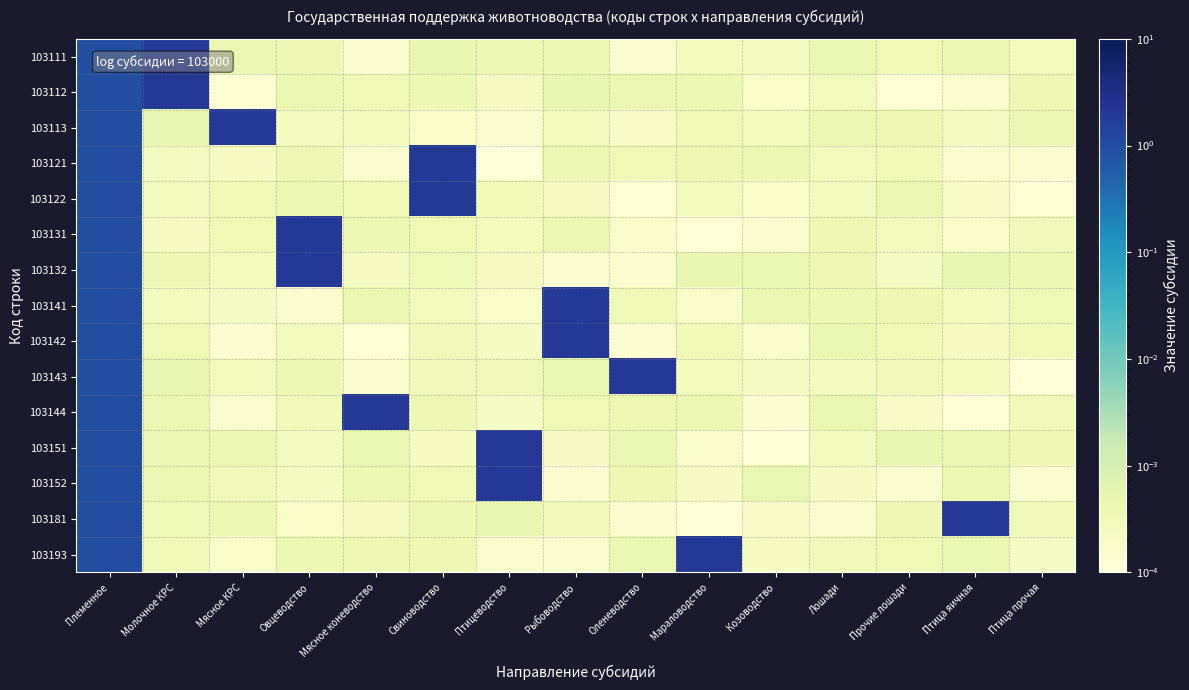

How many categories are shown in the chart?

15